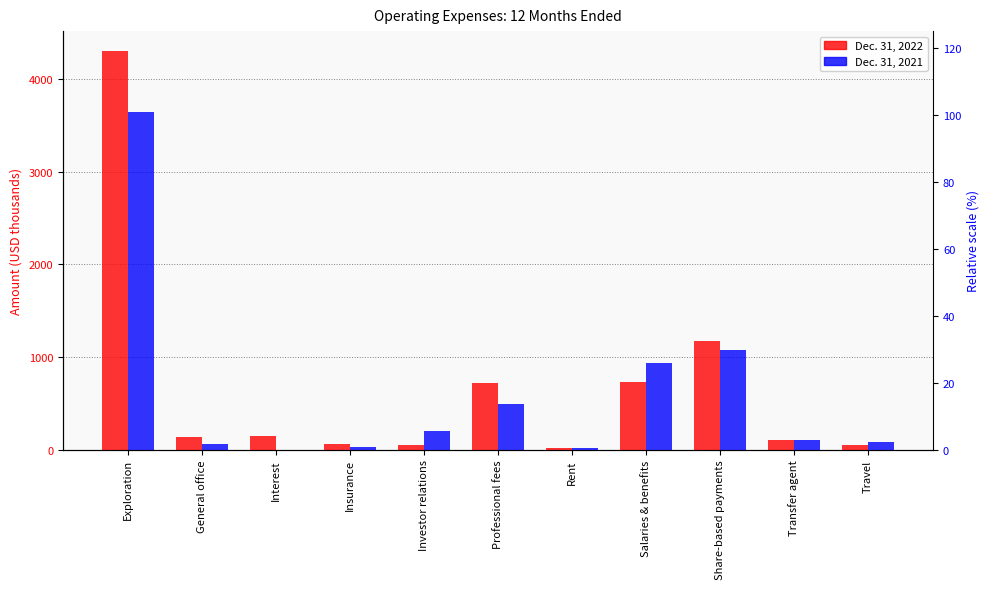

True or false: Dec. 31, 2021 has a value of 30 at Insurance.

True